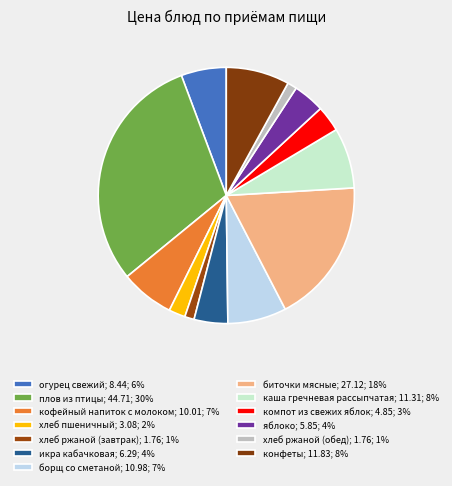

Count the number of slices in the pie.

13